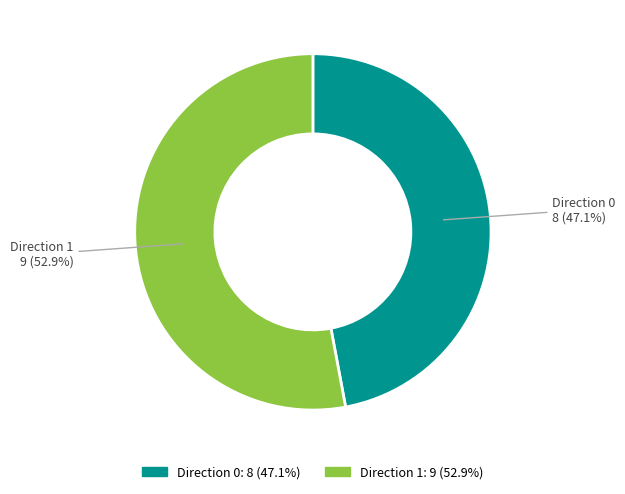

What percentage is NOT represented by Direction 0?

52.9%